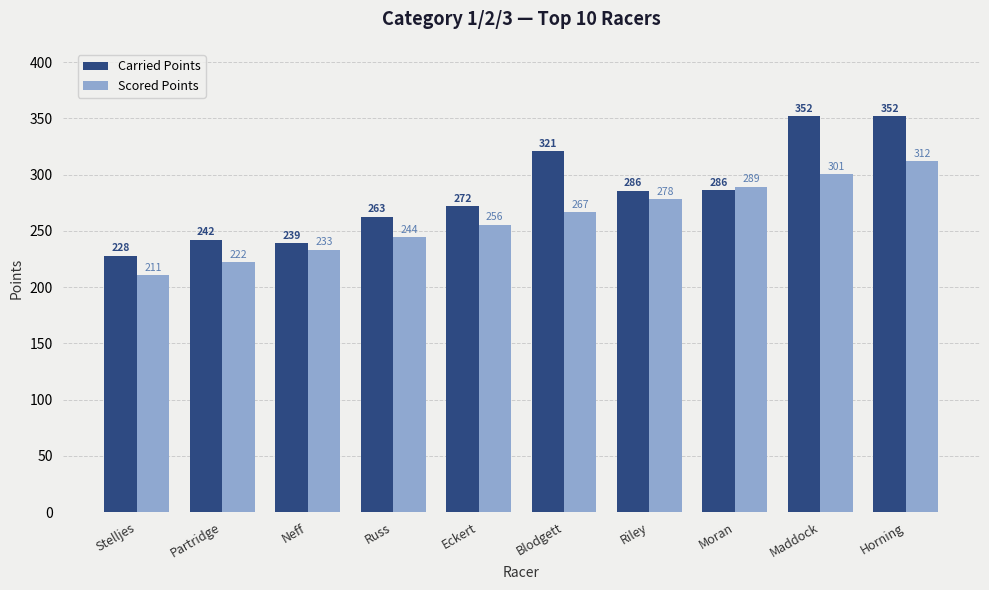

What is the difference between the Scored Points values at Stelljes and Neff?

22.4